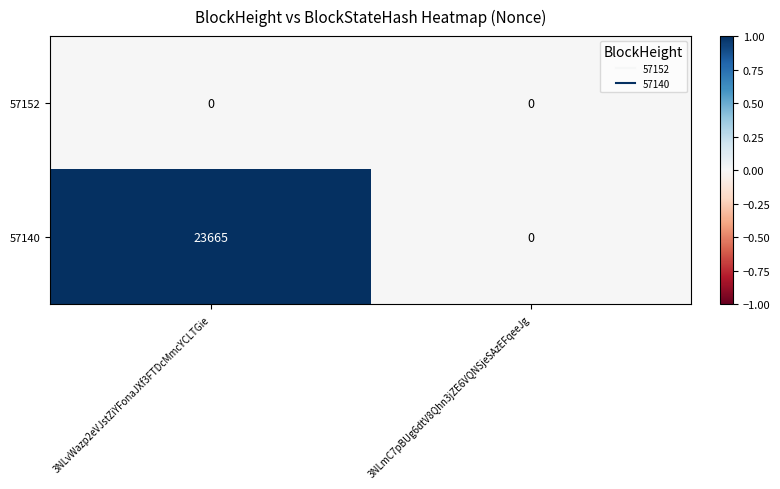

What is the maximum value for 57140?

23665